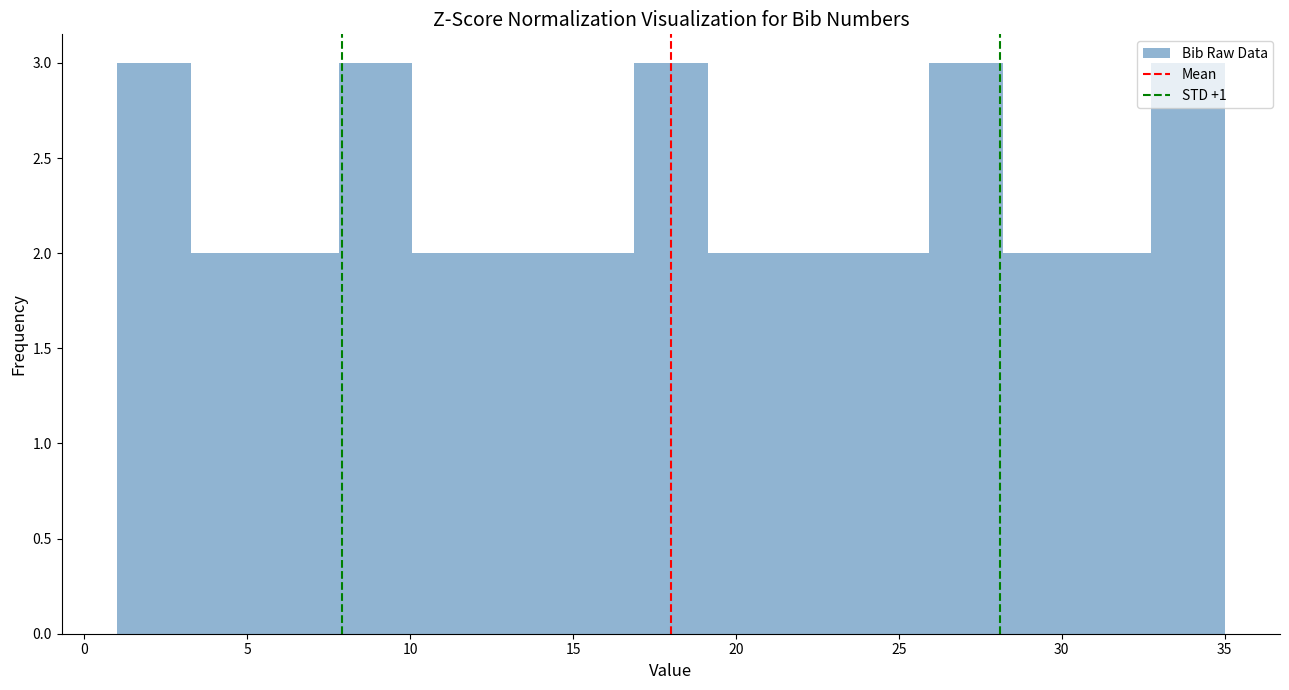

Reading left to right, transcribe this chart: for each bar, give the range it covers on the x-axis and its height. Neither the bar edges nor the heights are printed on the chart, so give them approximately, as read against the axes.

1.0 to 3.5: 3
3.5 to 5.5: 2
5.5 to 8.0: 2
8.0 to 10.0: 3
10.0 to 12.5: 2
12.5 to 14.5: 2
14.5 to 17.0: 2
17.0 to 19.0: 3
19.0 to 21.5: 2
21.5 to 23.5: 2
23.5 to 26.0: 2
26.0 to 28.0: 3
28.0 to 30.5: 2
30.5 to 32.5: 2
32.5 to 35.0: 3